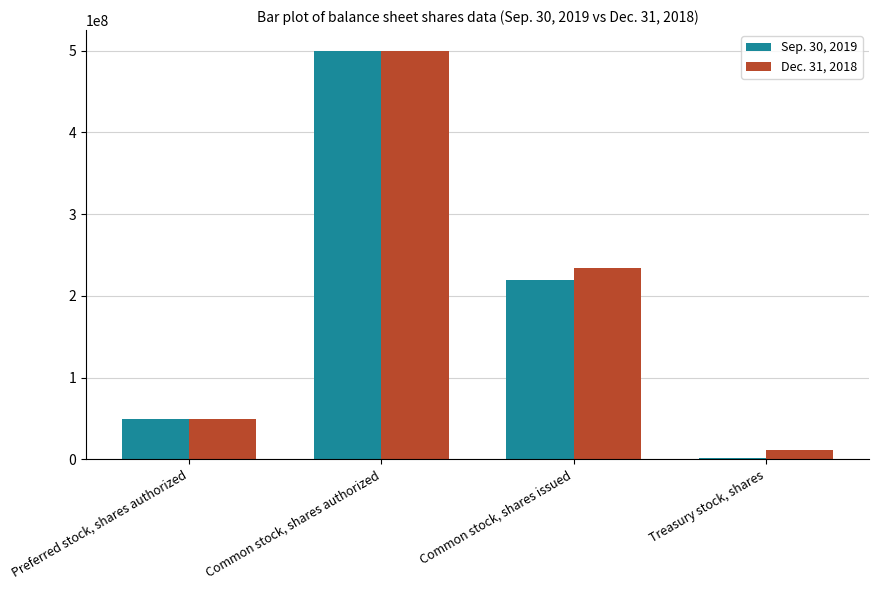

The Sep. 30, 2019 series shows 89407071 at Common stock, shares issued. True or false?

False